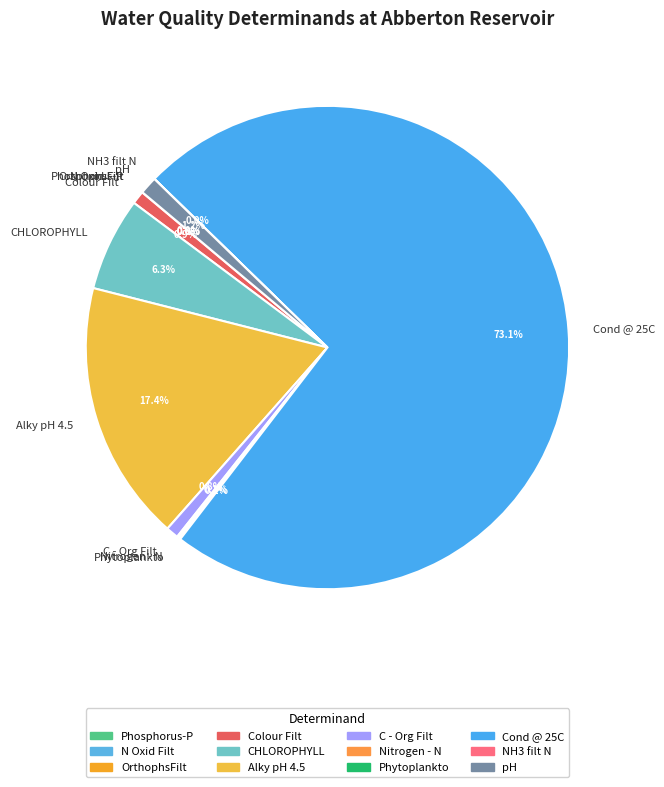

What percentage is the CHLOROPHYLL slice, to the nearest percent?

6%